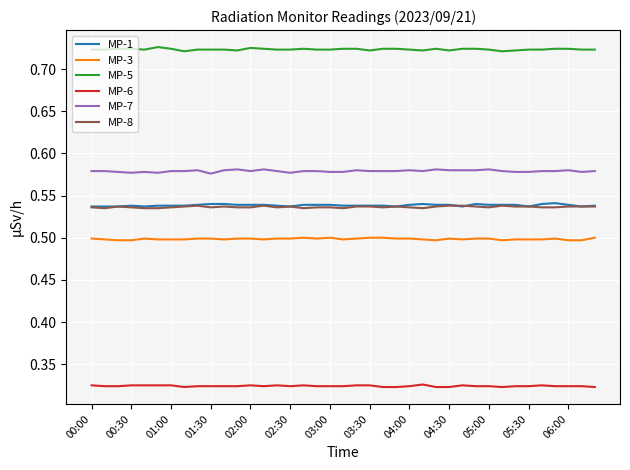

Which series has the largest total across all categories?

MP-5